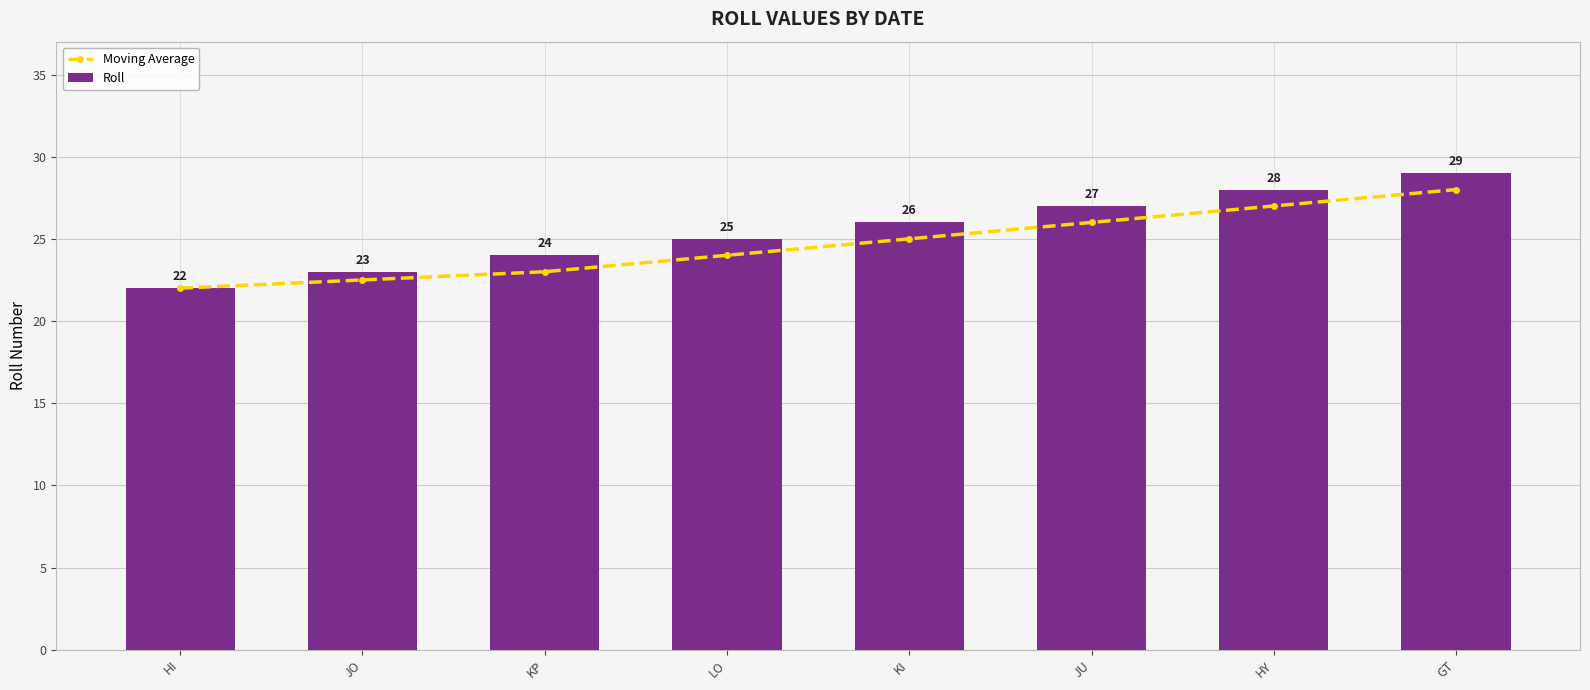

What is the maximum value for Roll?

29